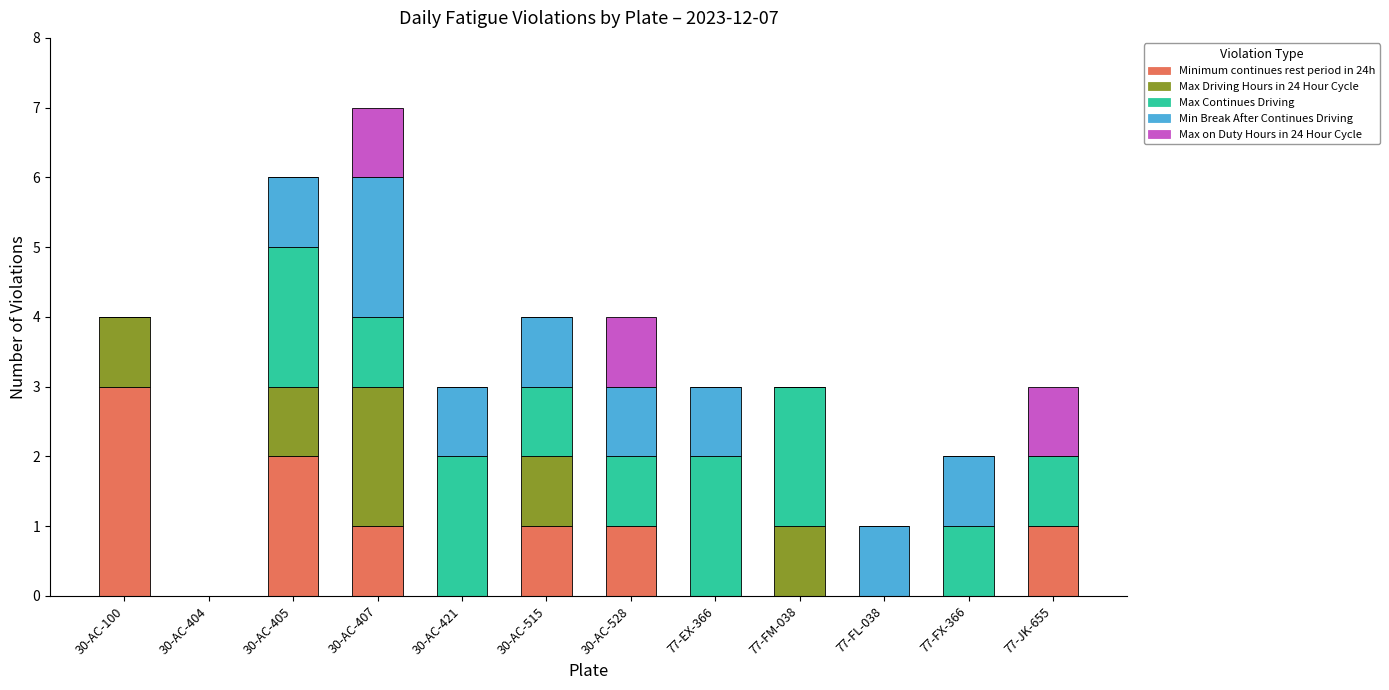

What is the total value across all series at 30-AC-421?

3